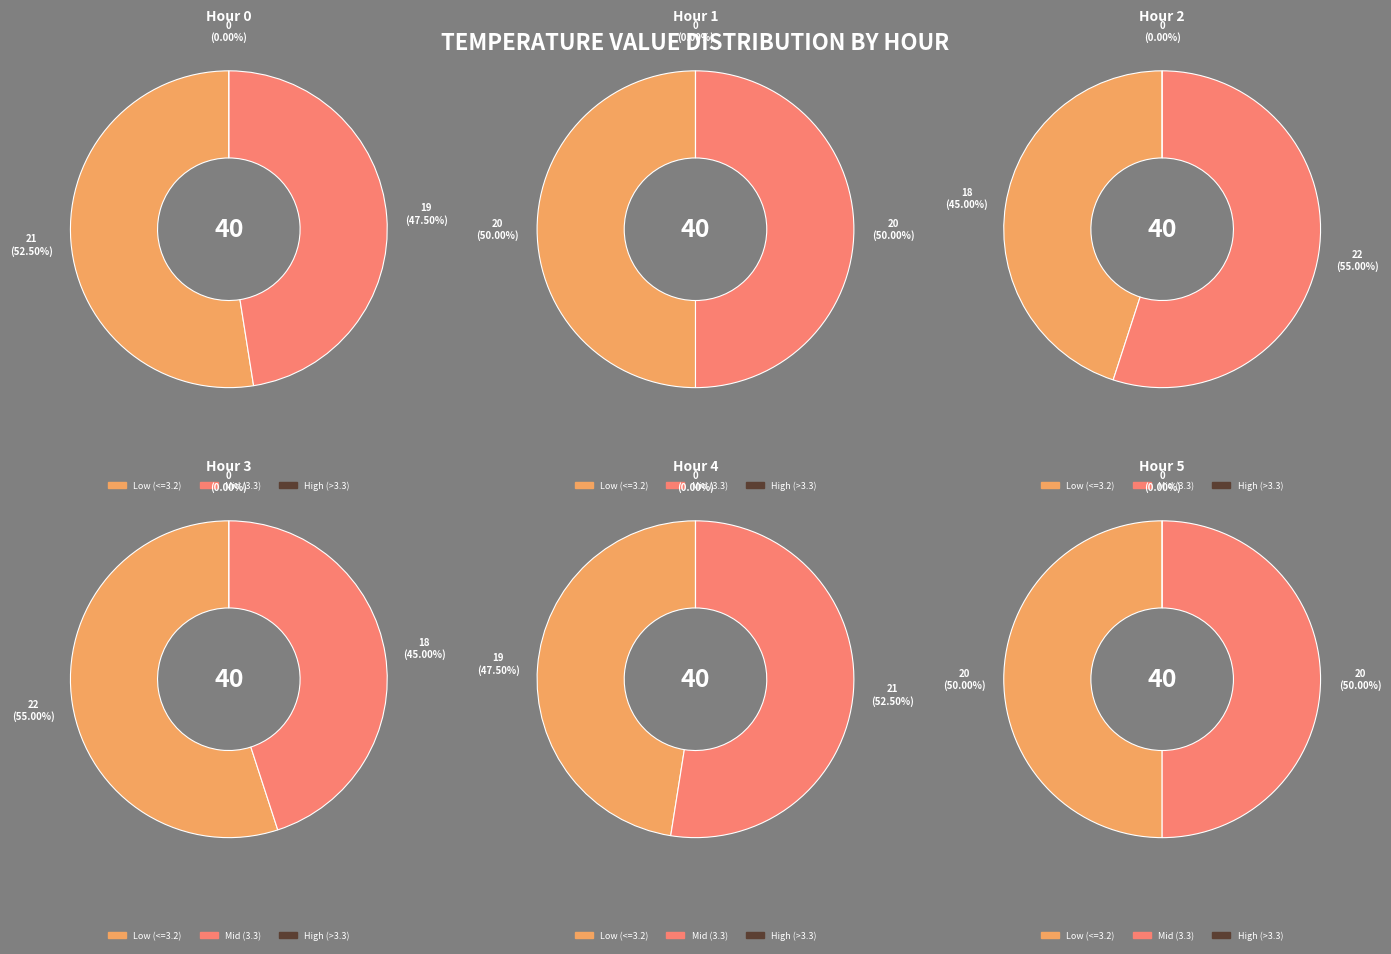

To the nearest percent, what is the average slice percentage?

33%